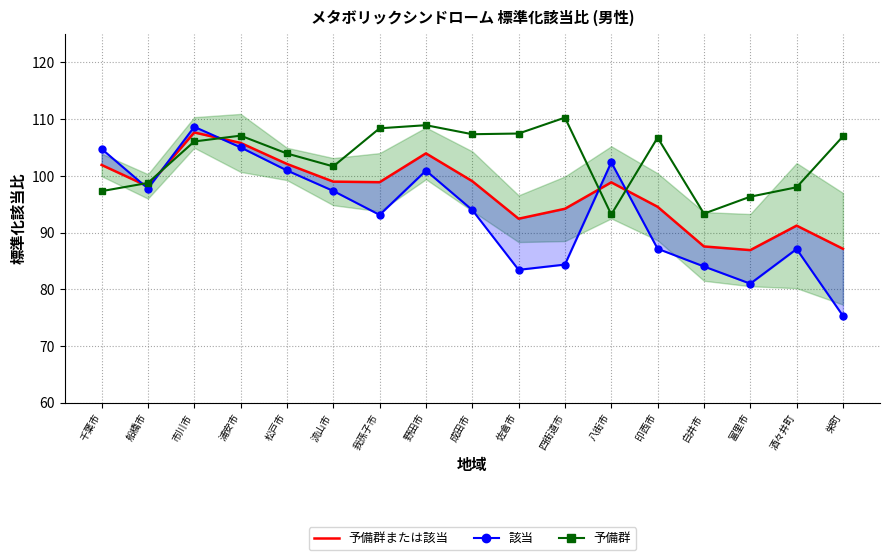

Is the value of 予備群 at 流山市 greater than the value of 該当 at 印西市?

Yes